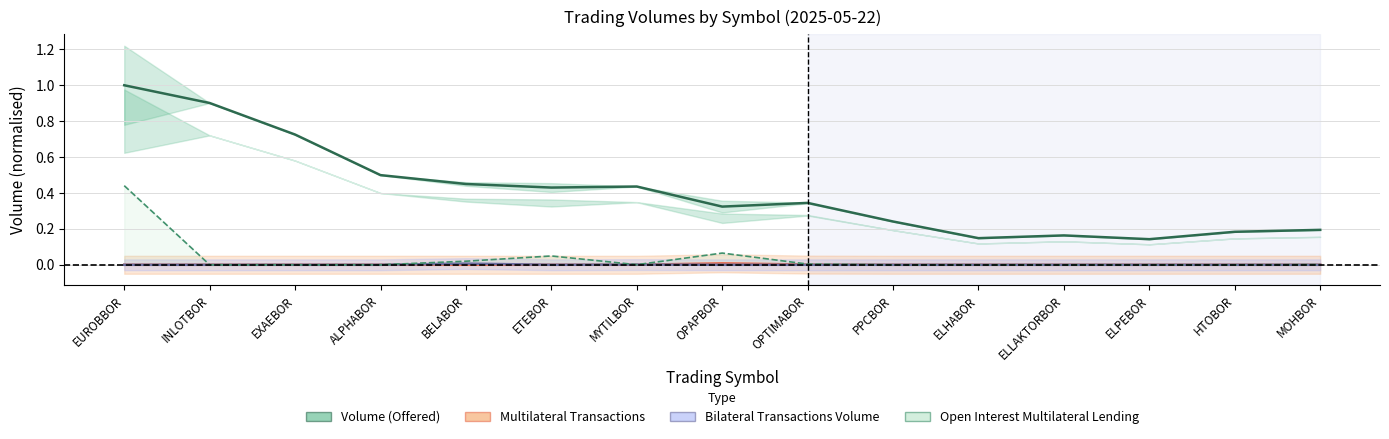

What is the sum of all Open Interest Multilateral Lending values?

0.6